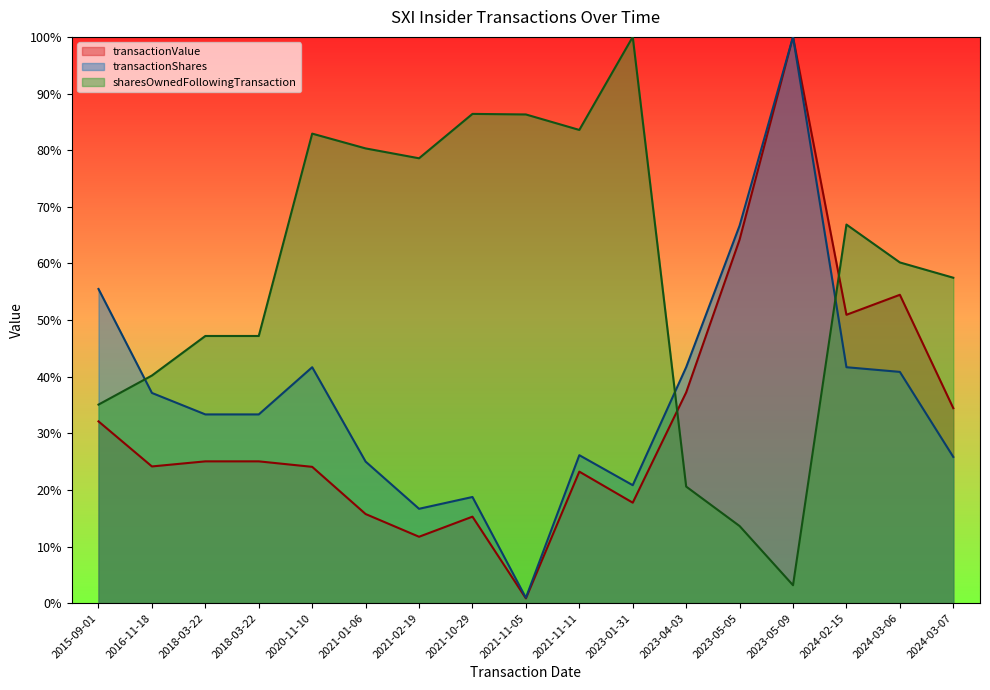

How many lines are shown in the chart?

3